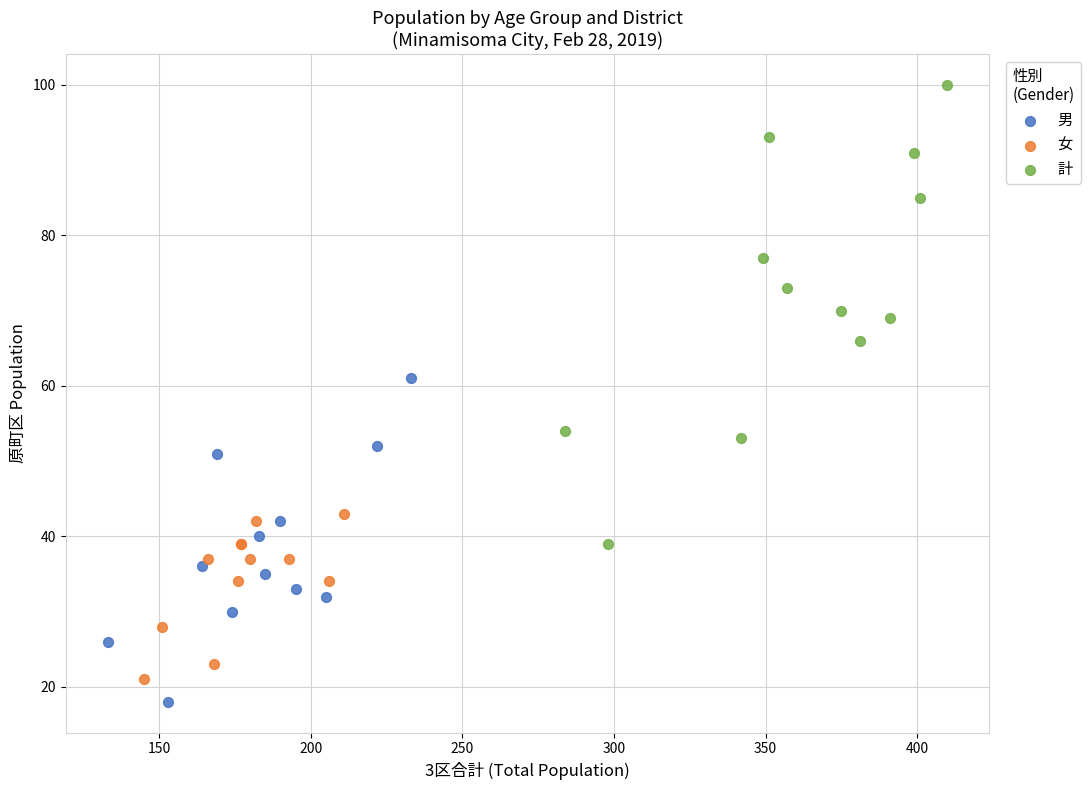

Which series reaches the maximum Y coordinate?

計